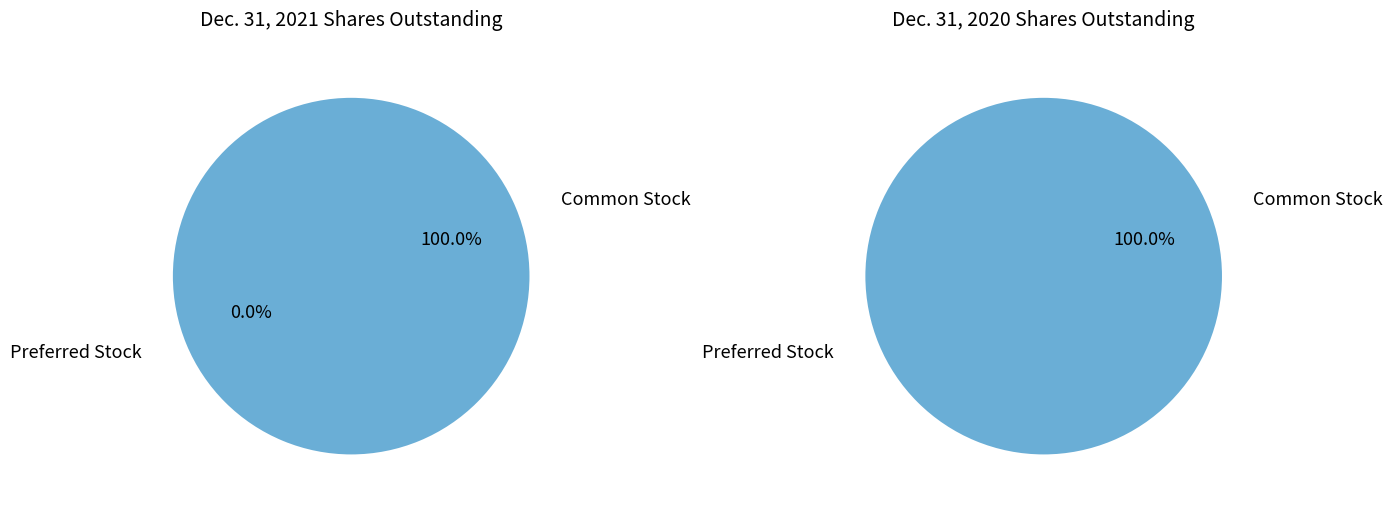

True or false: Preferred Stock, Shares Outstanding accounts for 0% of the total.

True